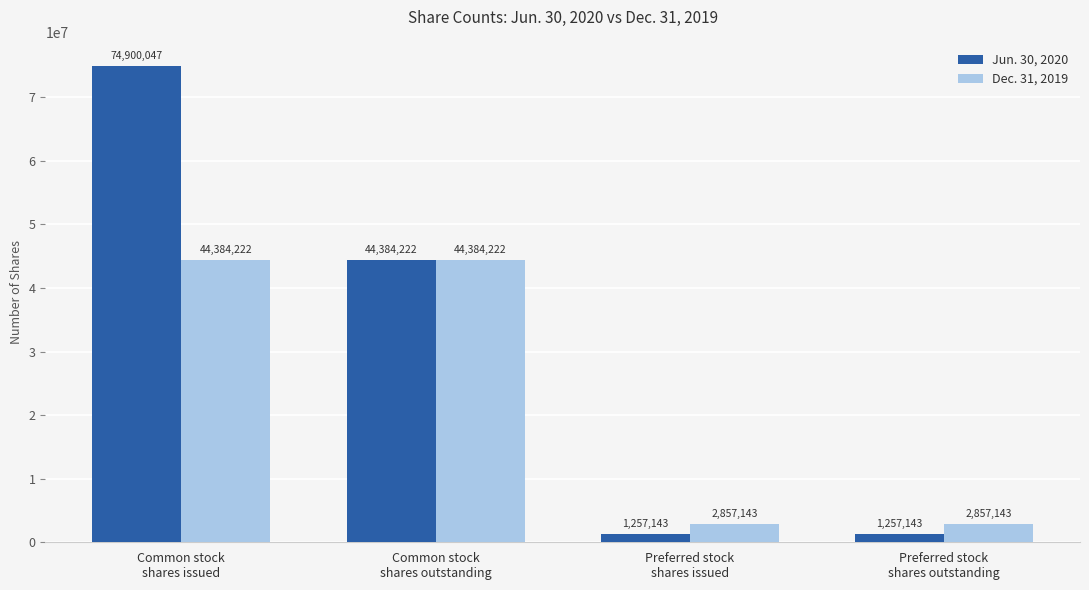

The value of Dec. 31, 2019 at Preferred stock
shares issued is 2857143. True or false?

True